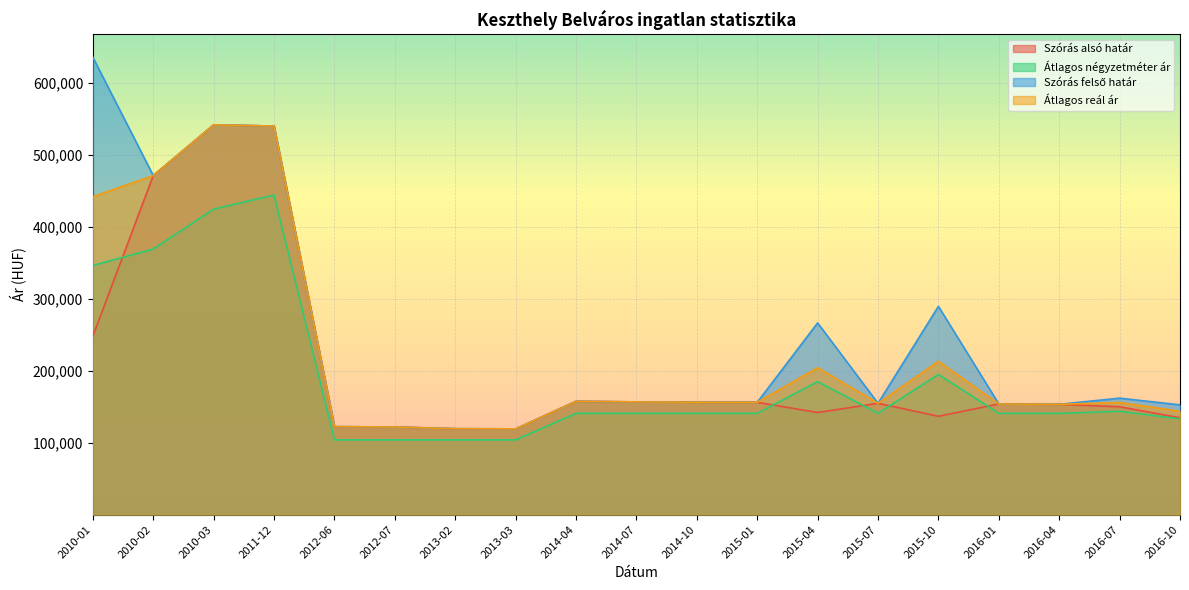

True or false: Átlagos négyzetméter ár and Szórás alsó határ intersect in this chart.

True